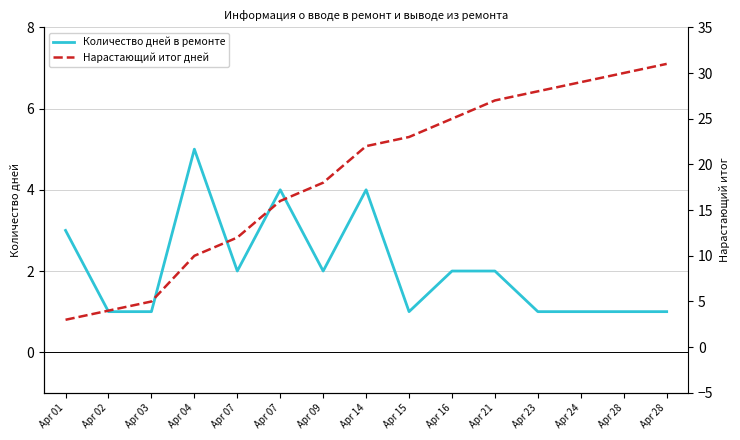

True or false: Количество дней в ремонте and Нарастающий итог дней intersect in this chart.

False